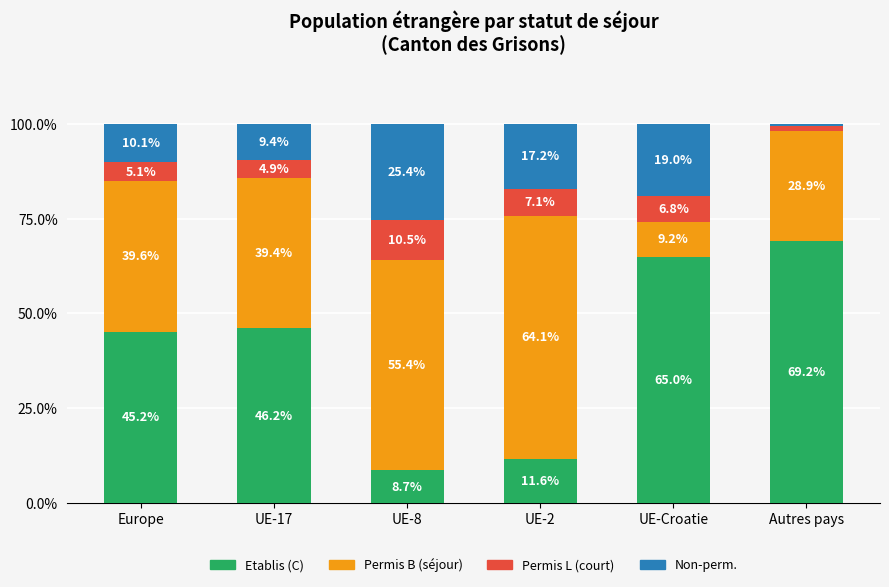

Which category has the highest value in the Etablis (C) series?

Autres pays